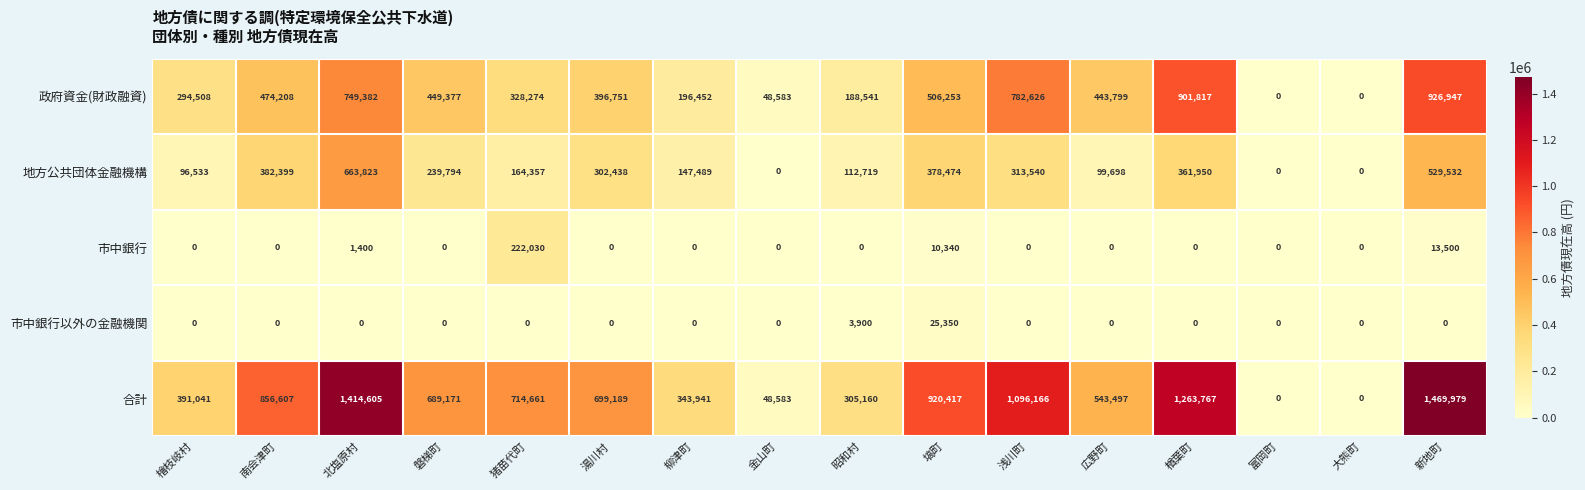

What is the average value of the 市中銀行以外の金融機関 series?

1828